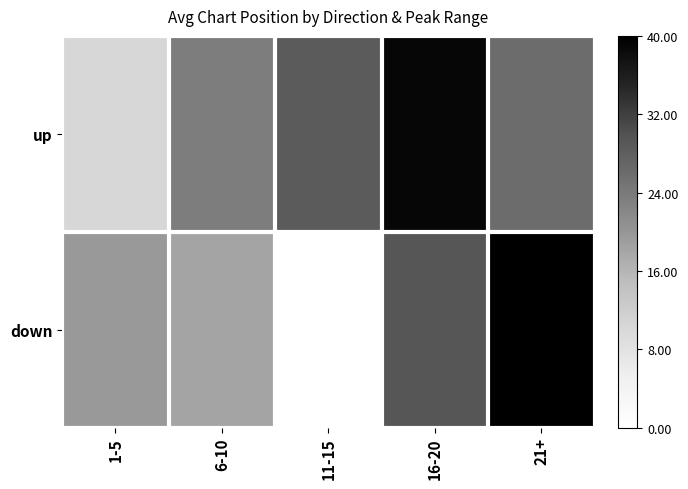

At which category does the chart reach its peak across all series?

21+